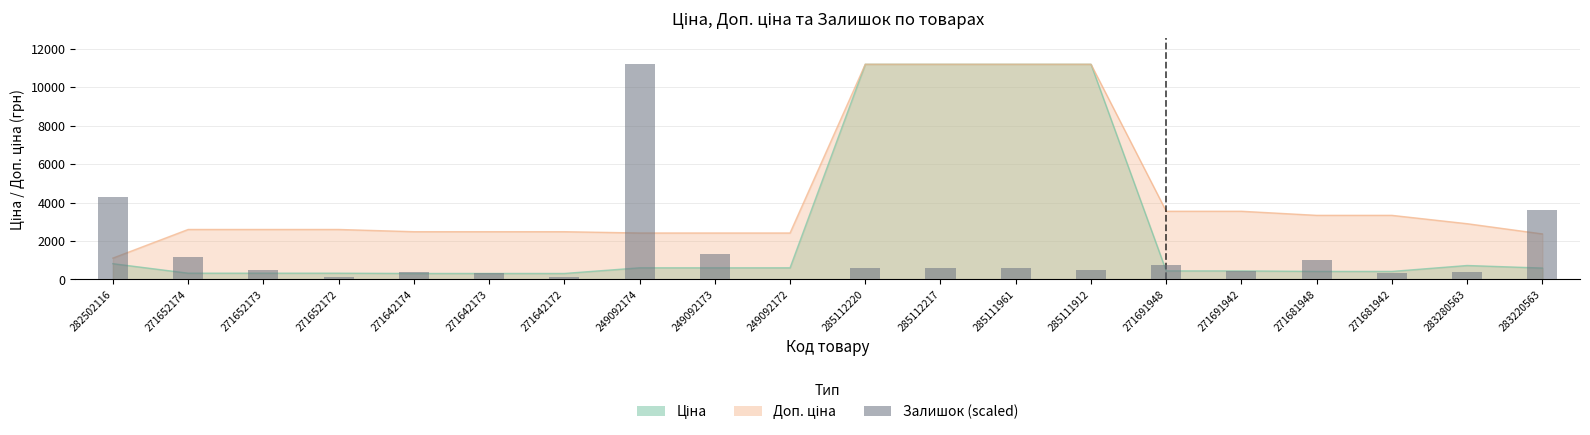

Reading right to left, extract all data points from this chart.

3615.7	375.2	341.1	1023.3	443.4	750.4	511.7	579.9	579.9	579.9	0.0	1296.2	11188.2	136.4	341.1	375.2	136.4	511.7	1159.7	4263.8